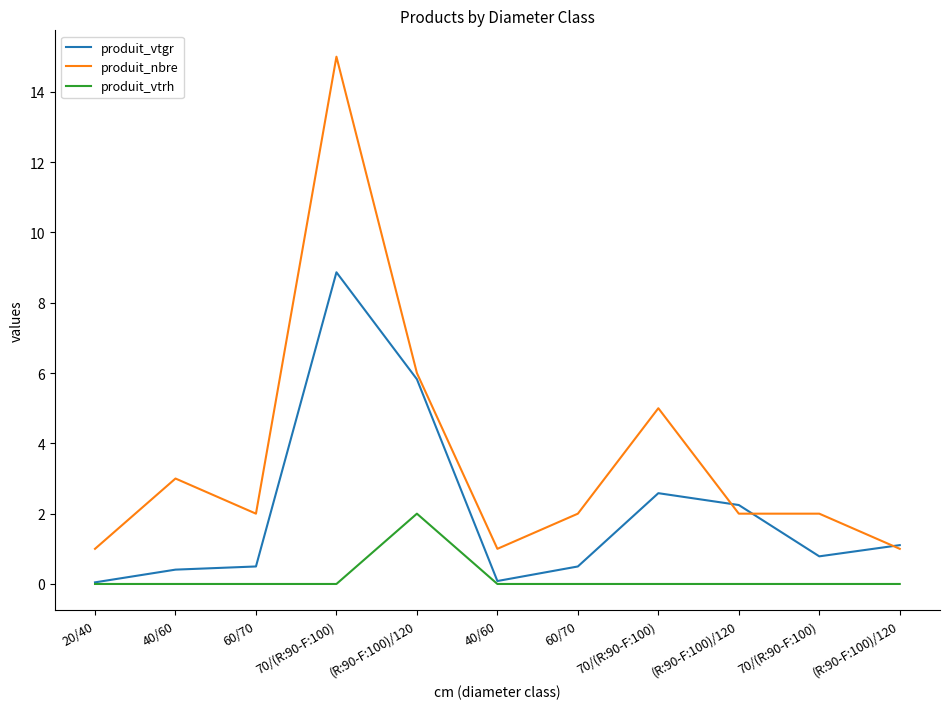

At which category does produit_vtgr reach its first local valley?

40/60